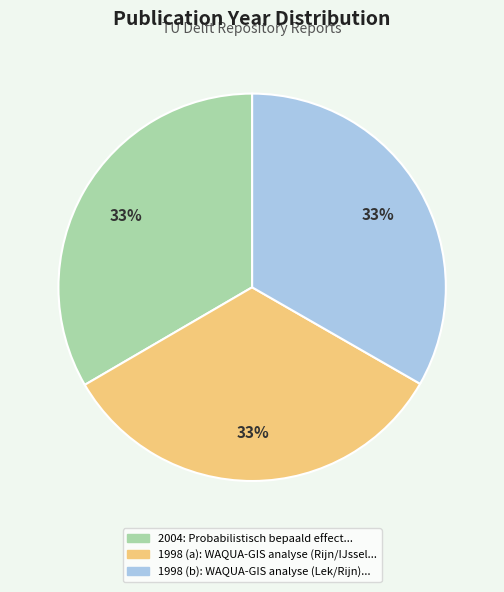

Is there a majority slice in this chart?

No